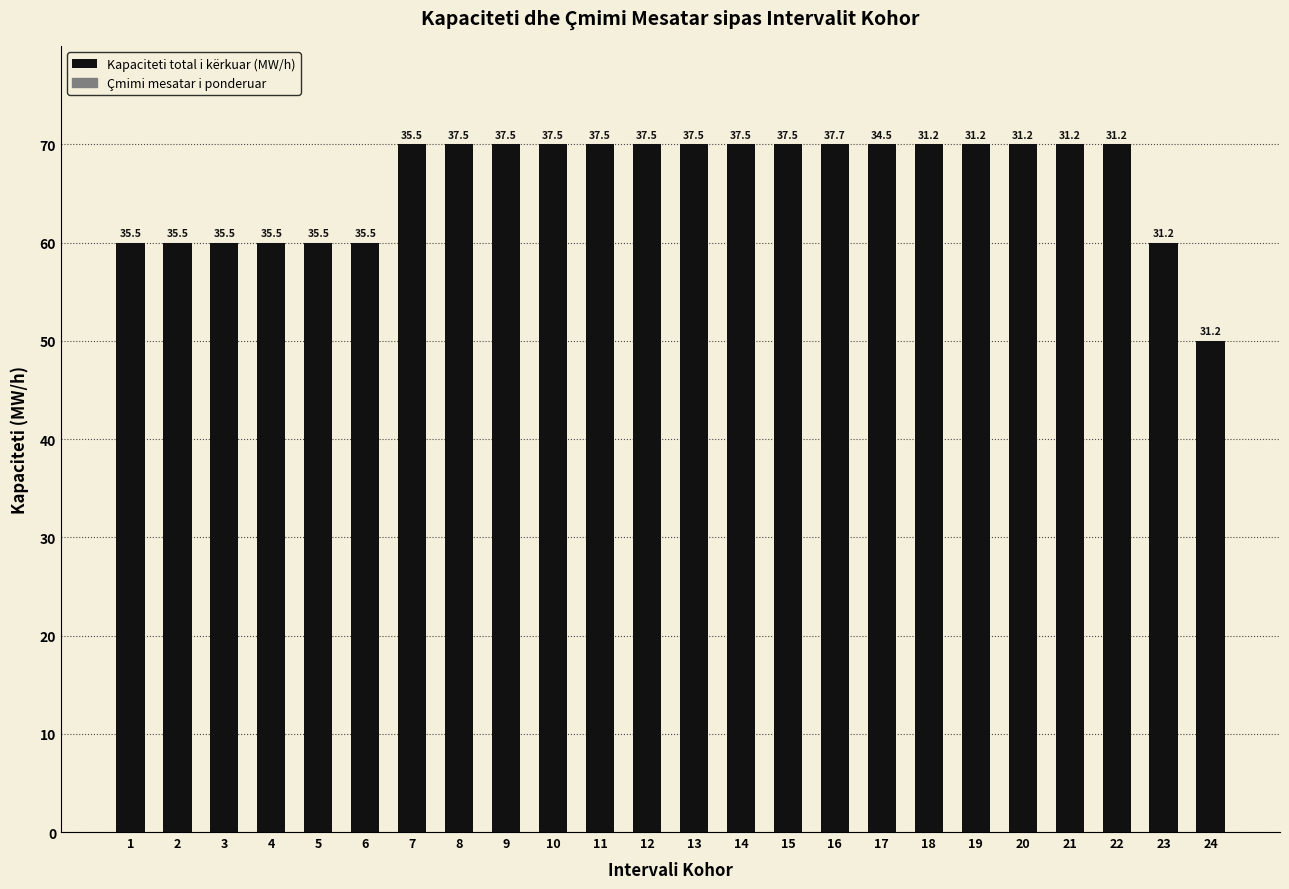

Is it true that the value at 2 is 60?

True